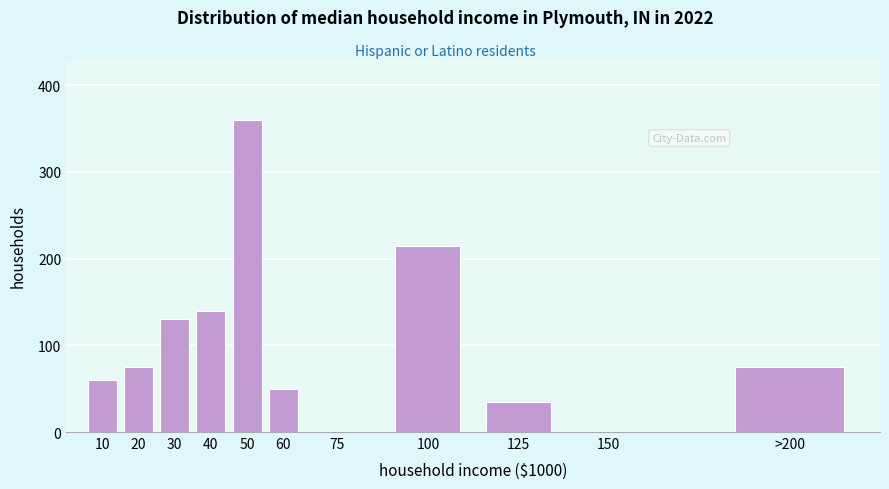

Reading left to right, transcribe all the data shown in this chart.

10=60	20=75	30=130	40=140	50=360	60=50	75=0	100=215	125=35	150=0	>200=75